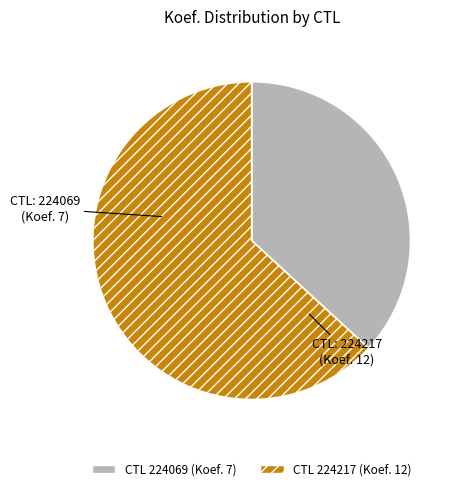

Does any single category account for the majority?

Yes